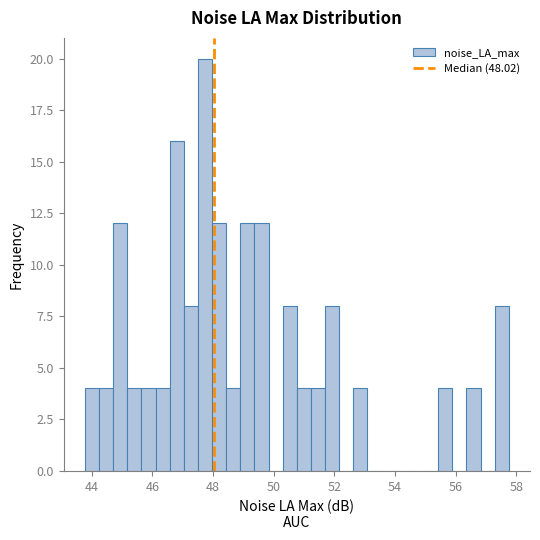

Read against the x-axis, roughly where is the centre of the tallest bar?

47.8